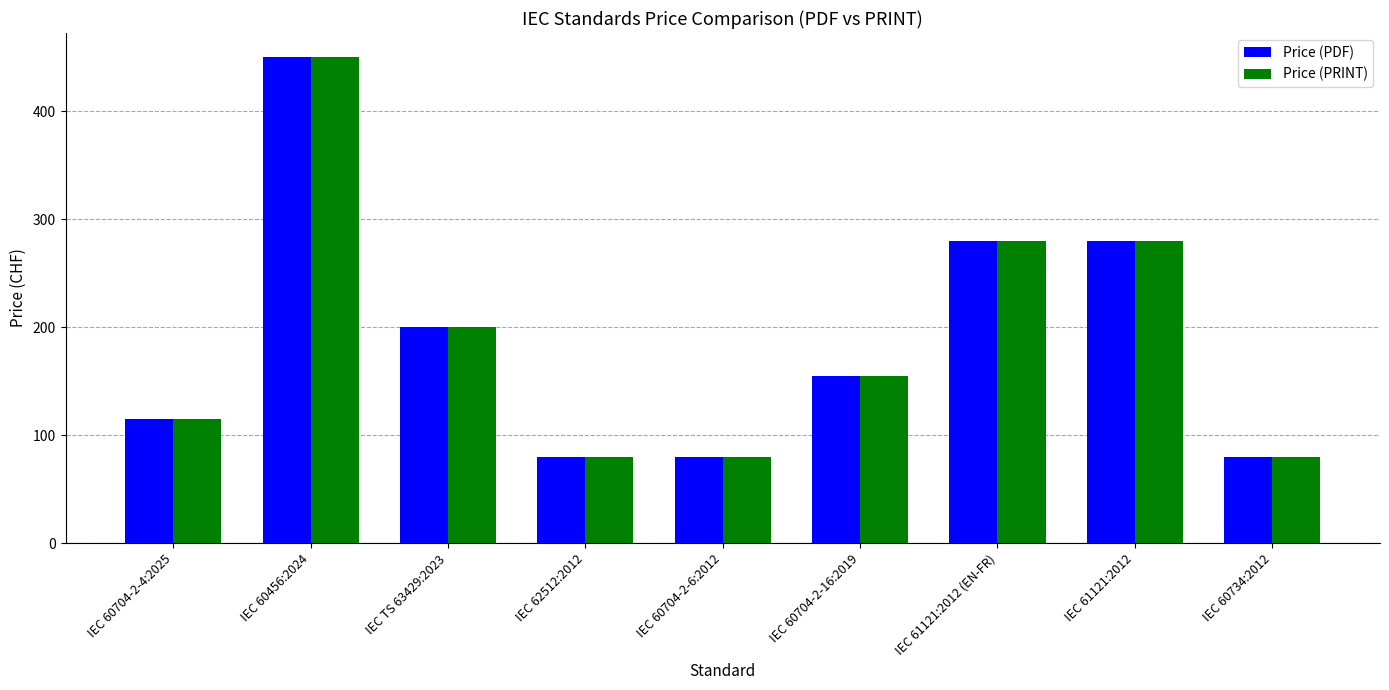

Reading right to left, list all the values displayed in this chart.

Price (PDF): IEC 60734:2012=80	IEC 61121:2012=280	IEC 61121:2012 (EN-FR)=280	IEC 60704-2-16:2019=155	IEC 60704-2-6:2012=80	IEC 62512:2012=80	IEC TS 63429:2023=200	IEC 60456:2024=450	IEC 60704-2-4:2025=115
Price (PRINT): IEC 60734:2012=80	IEC 61121:2012=280	IEC 61121:2012 (EN-FR)=280	IEC 60704-2-16:2019=155	IEC 60704-2-6:2012=80	IEC 62512:2012=80	IEC TS 63429:2023=200	IEC 60456:2024=450	IEC 60704-2-4:2025=115